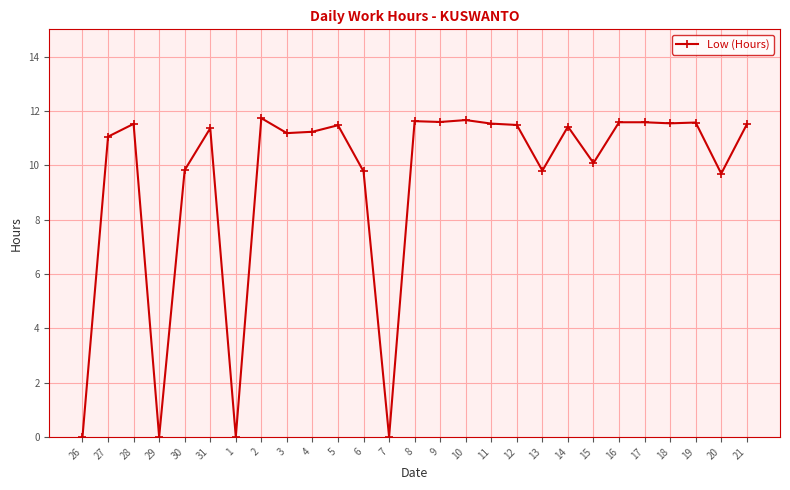

True or false: the data has more than 0 interior local peaks.

True